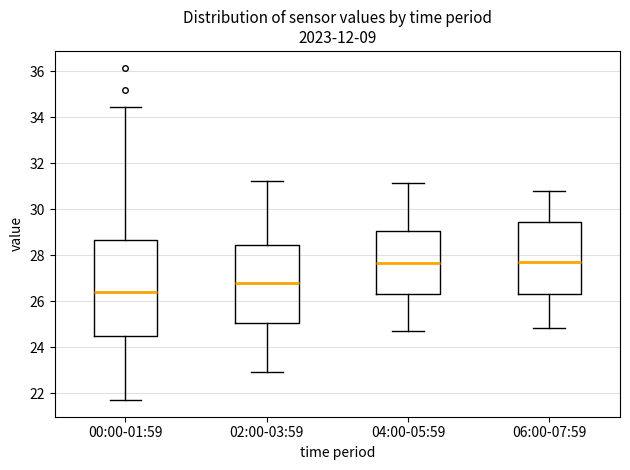

Reading left to right, read every box against the y-axis: the position of its median line, the range the box covers, and the ends of its whiskers. The values are not printed on the chart, so give them approximately, as read against the axis.

00:00-01:59: median 26.4, box 24.6 to 28.6, whiskers 21.8 to 34.4
02:00-03:59: median 26.8, box 25.0 to 28.4, whiskers 23.0 to 31.2
04:00-05:59: median 27.6, box 26.4 to 29.0, whiskers 24.8 to 31.2
06:00-07:59: median 27.8, box 26.4 to 29.4, whiskers 24.8 to 30.8